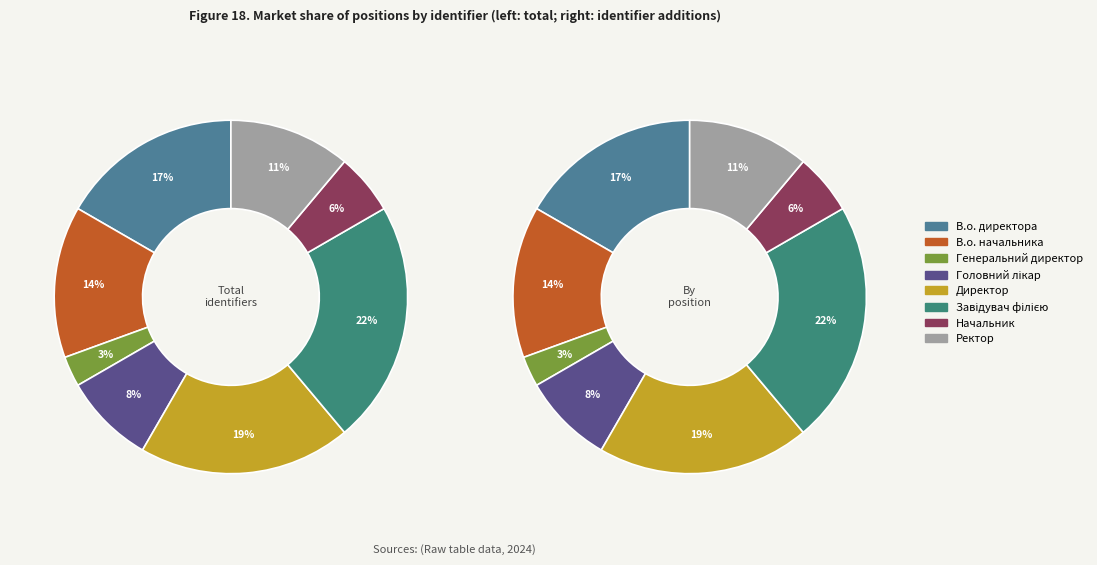

How many segments does this pie chart have?

8